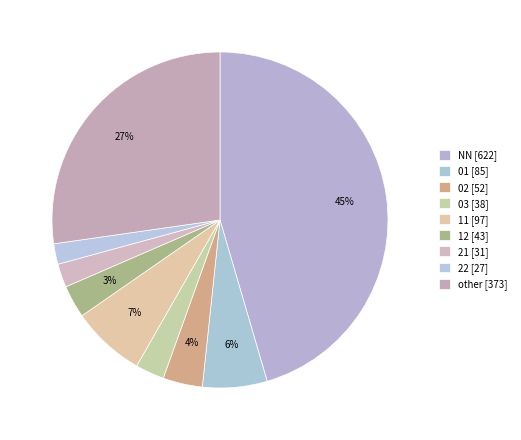

How many slices are in this pie chart?

9